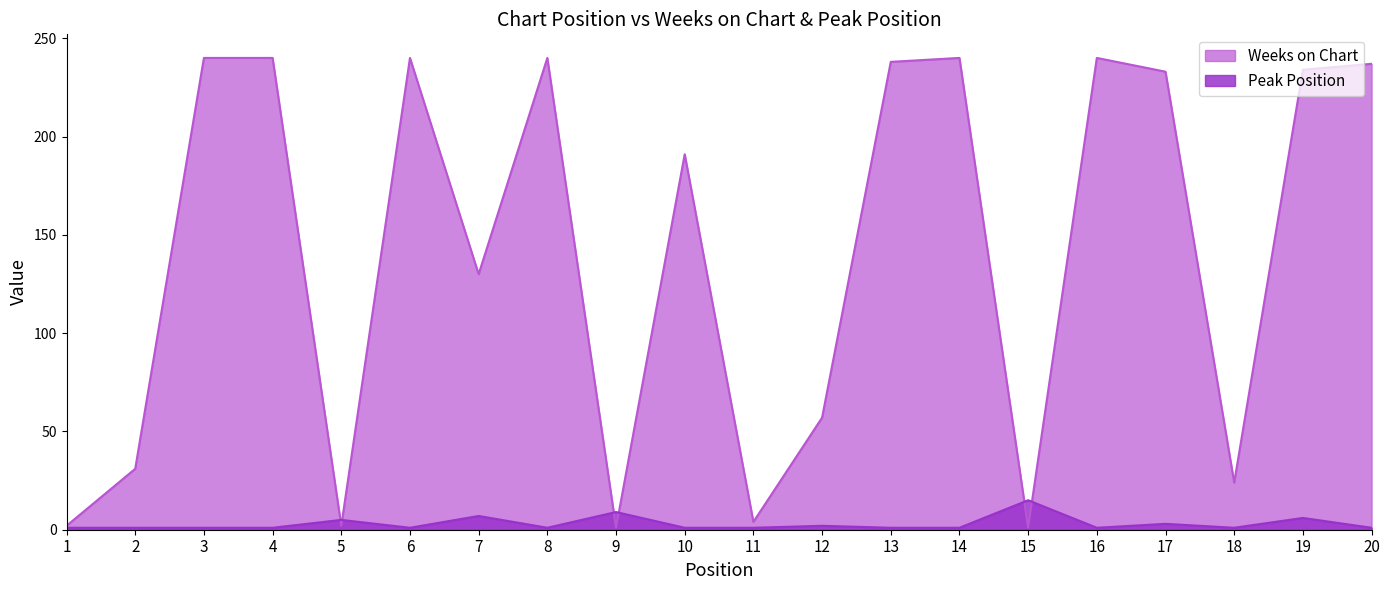

Where is the first local minimum for Peak Position?

6